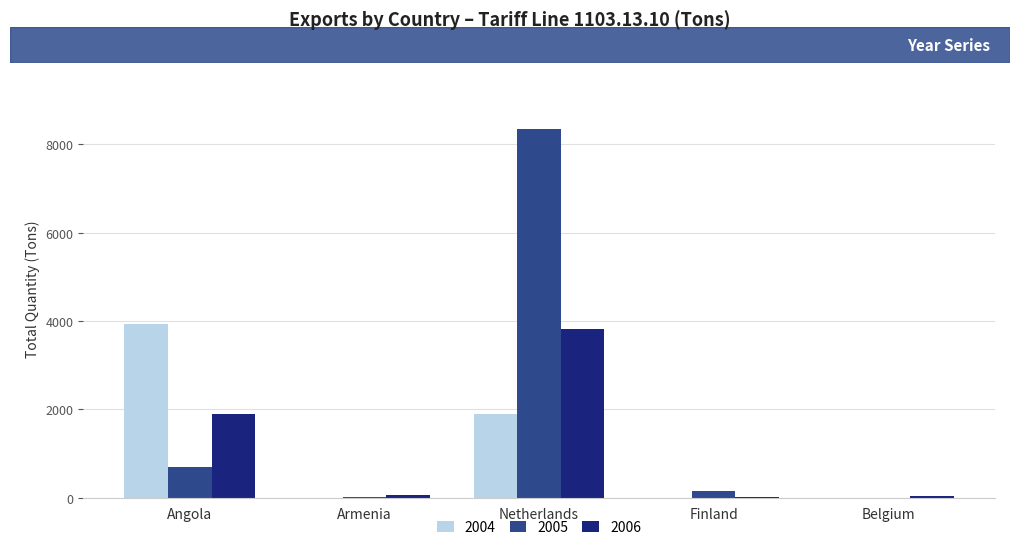

At which category does the chart reach its peak across all series?

Netherlands